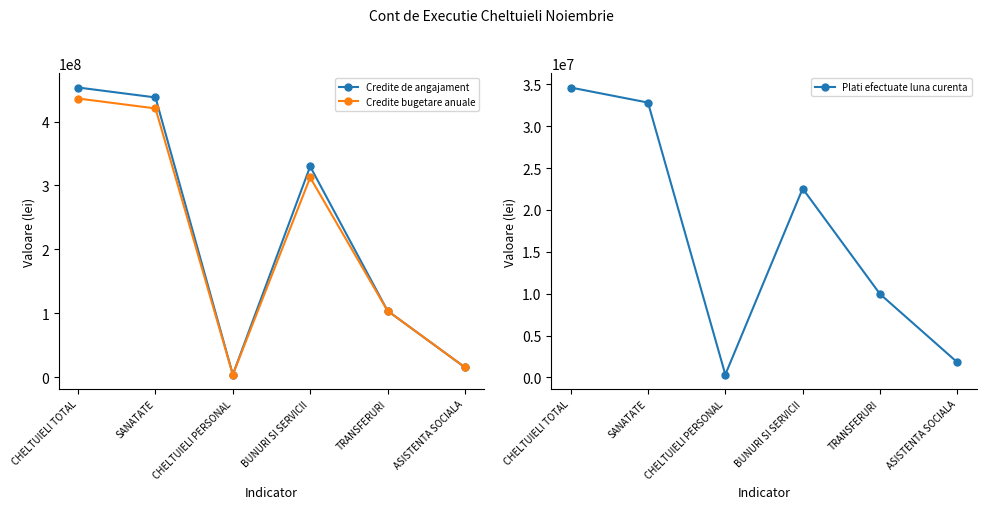

How many data points does each series have?

6